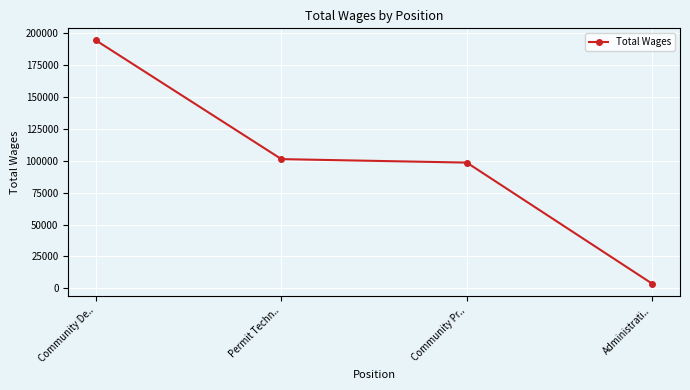

List the labels in order of value, smallest first.

Administrati.., Community Pr.., Permit Techn.., Community De..